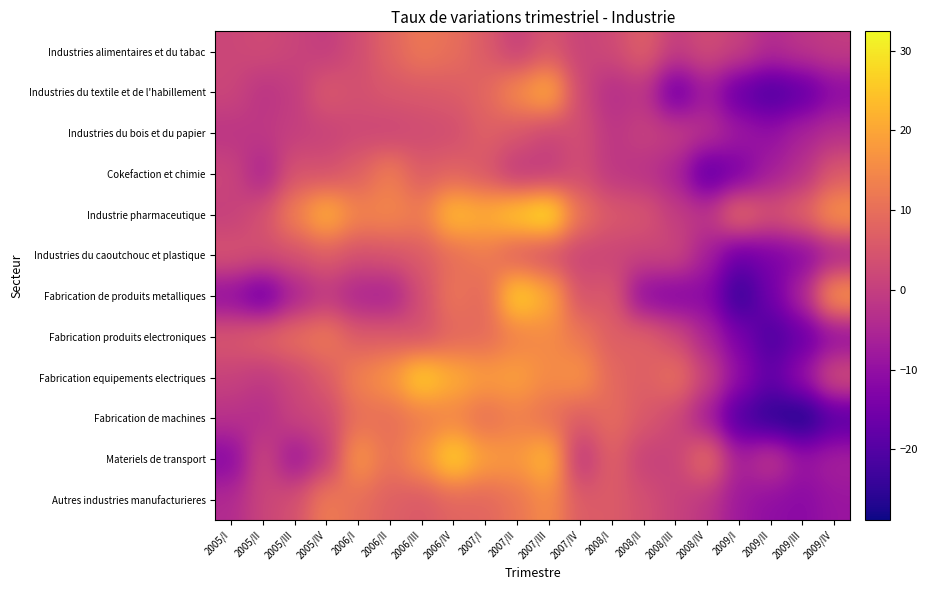

Which category has the lowest value across all series?

2009/III